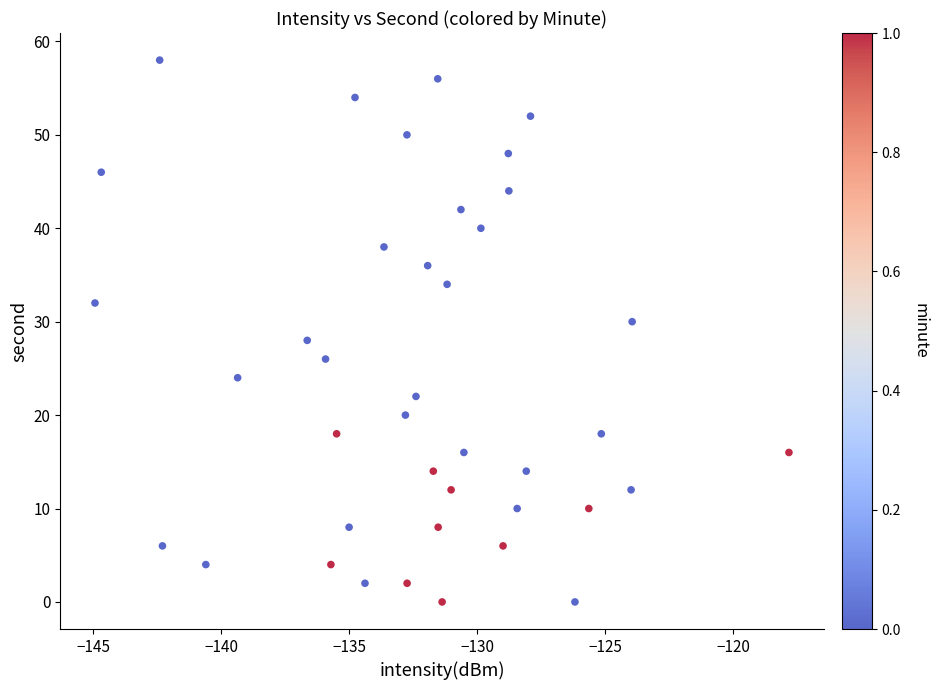

Count the number of points in this scatter plot.

40